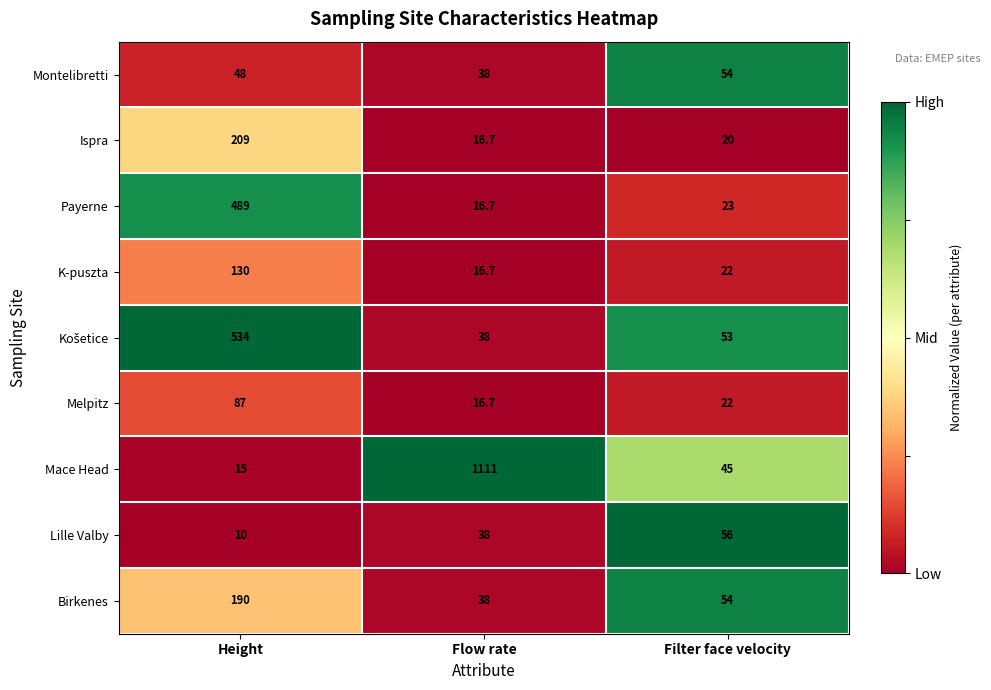

How many data points in Mace Head are less than 45?

1